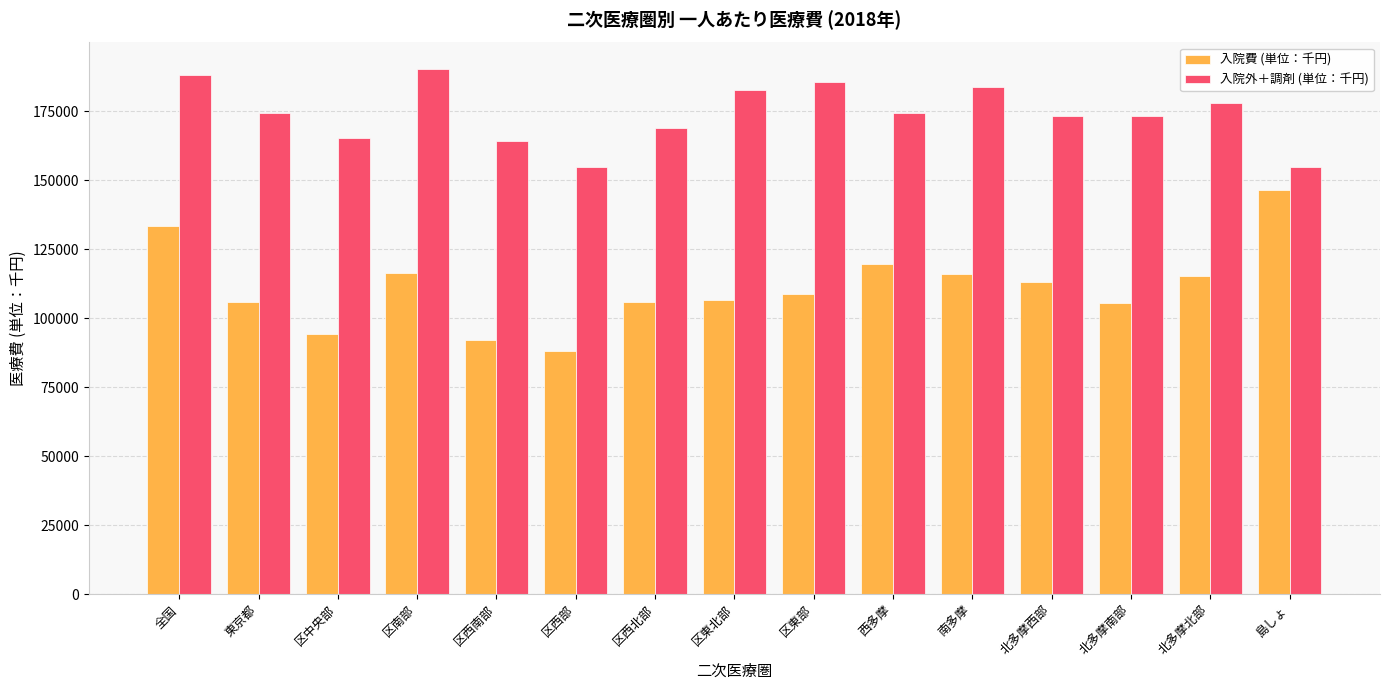

List the series in order of their overall mean, highest first.

入院外＋調剤 (単位：千円), 入院費 (単位：千円)